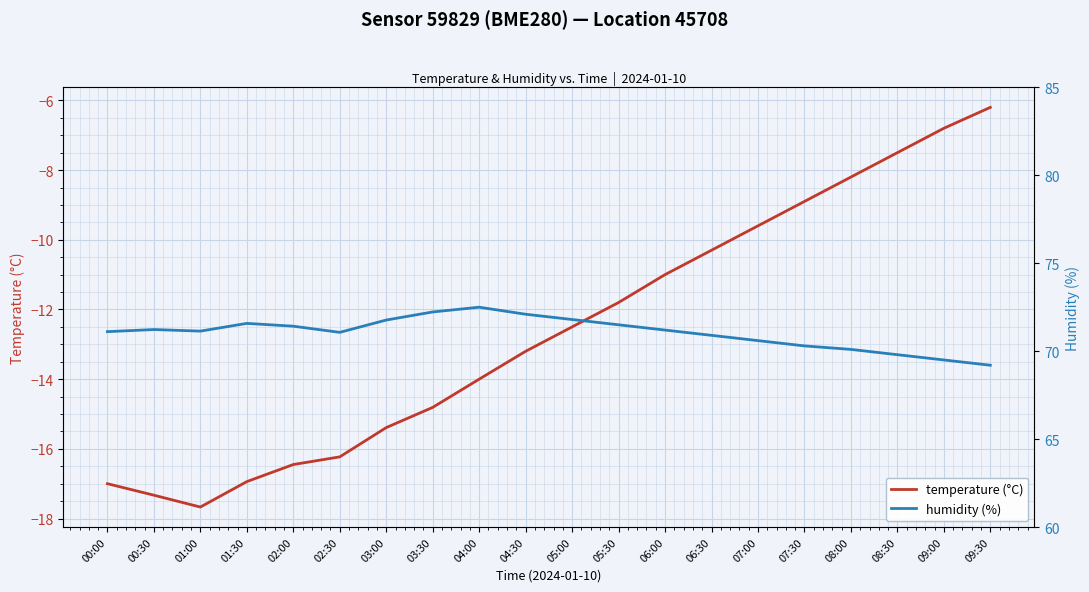

Read the temperature (°C) value at 04:00.

-14.0